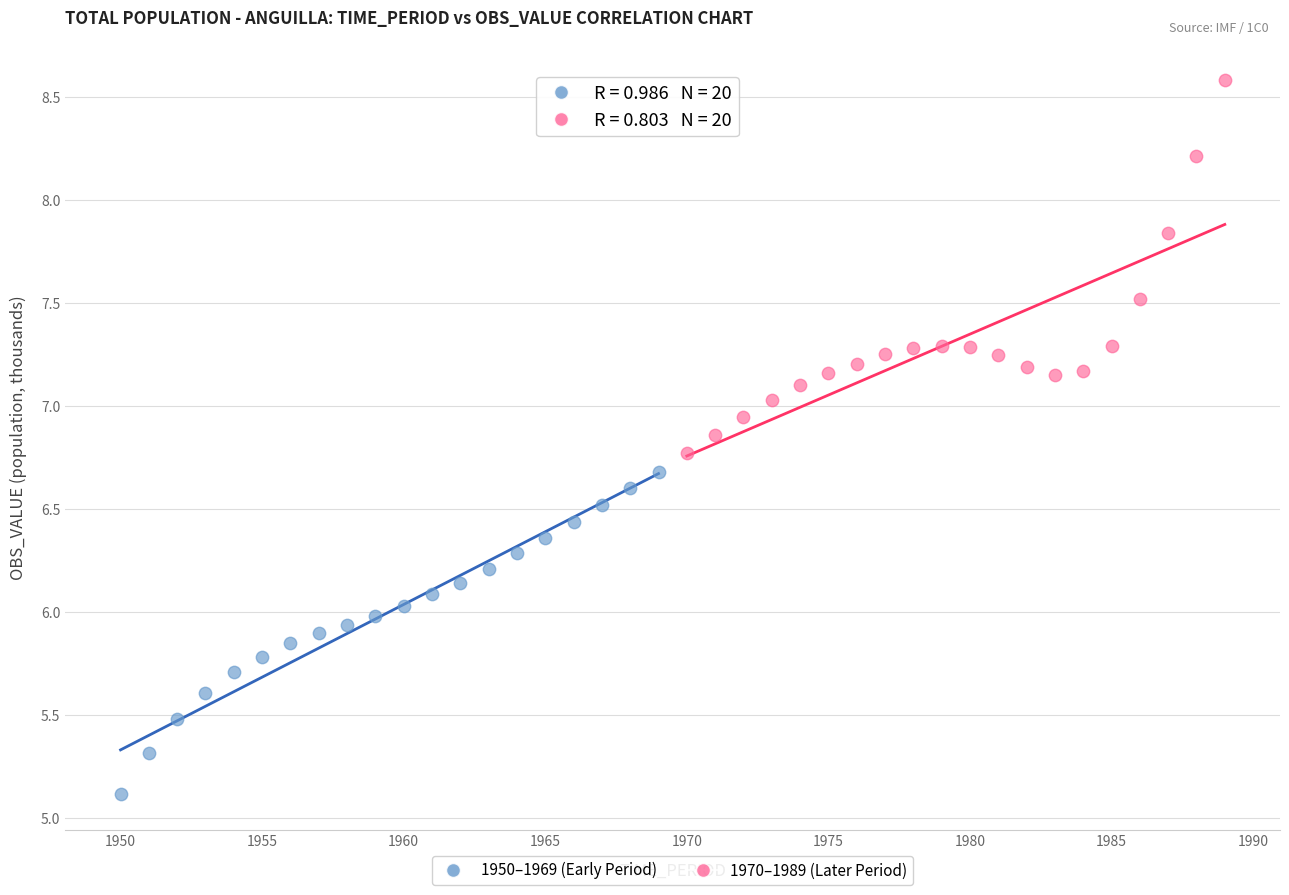

Which series reaches the minimum Y coordinate?

1950–1969 (Early Period)